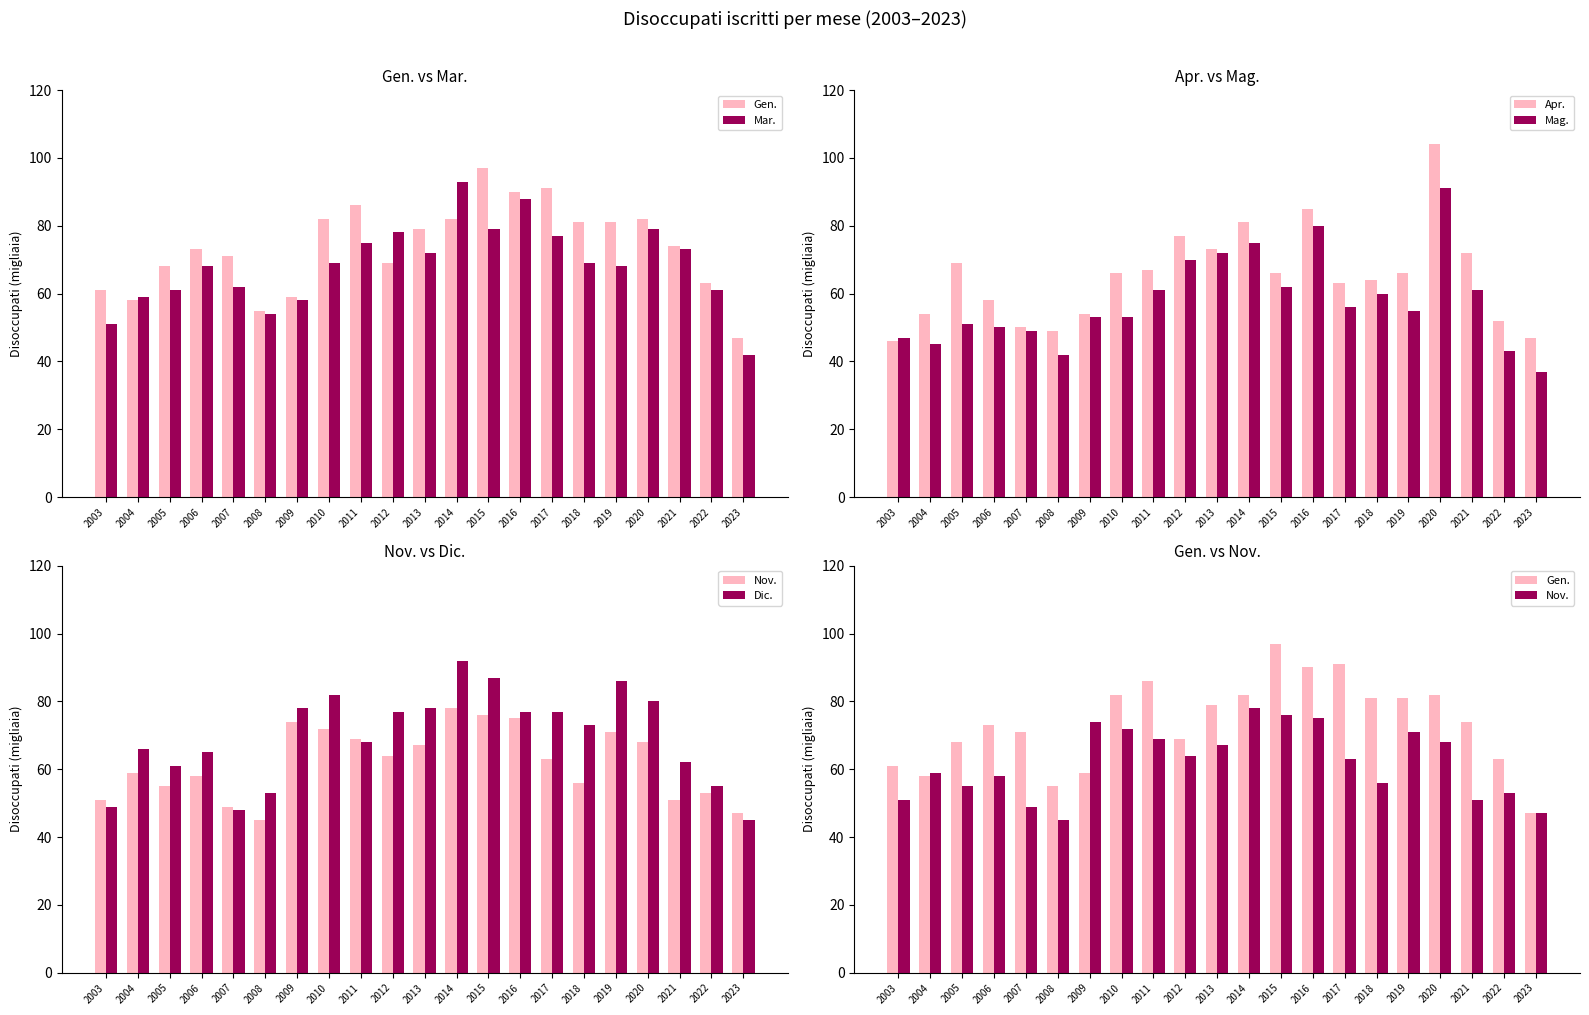

What is the difference between the maximum and second lowest values in the Gen. series?

42